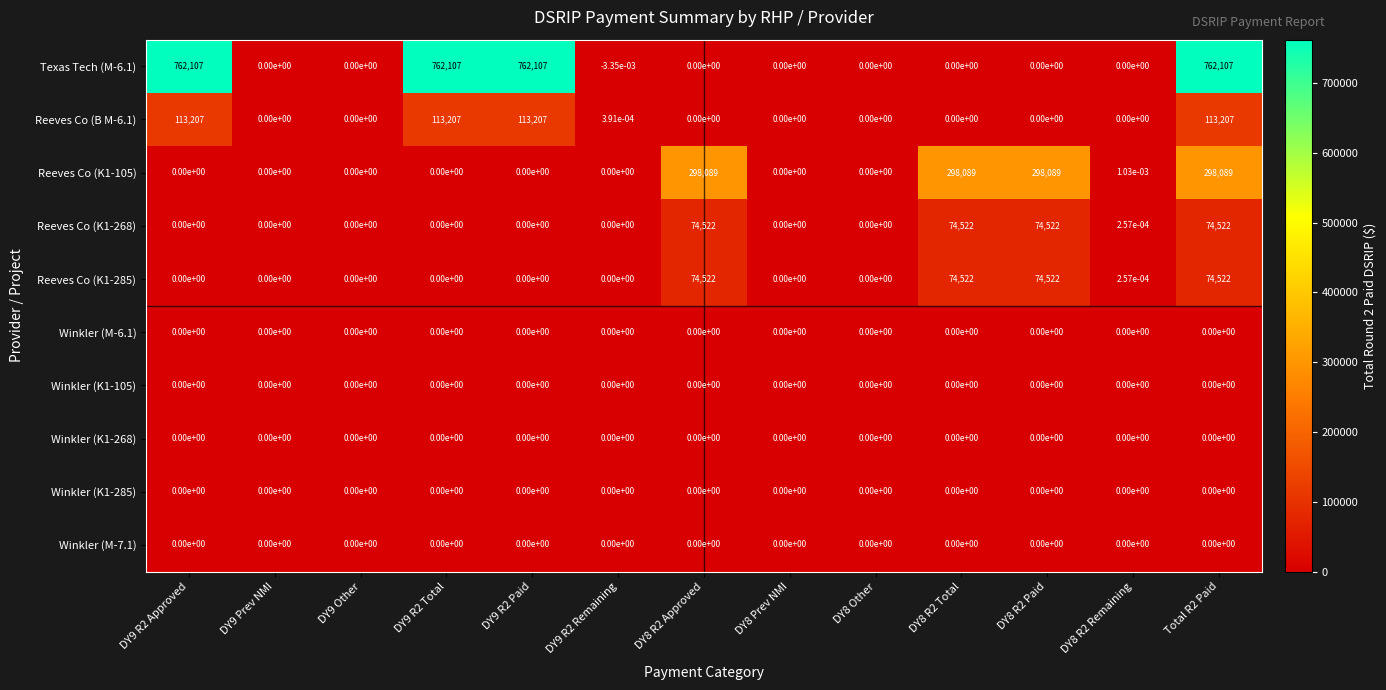

Which series has the widest spread of values?

Texas Tech (M-6.1)